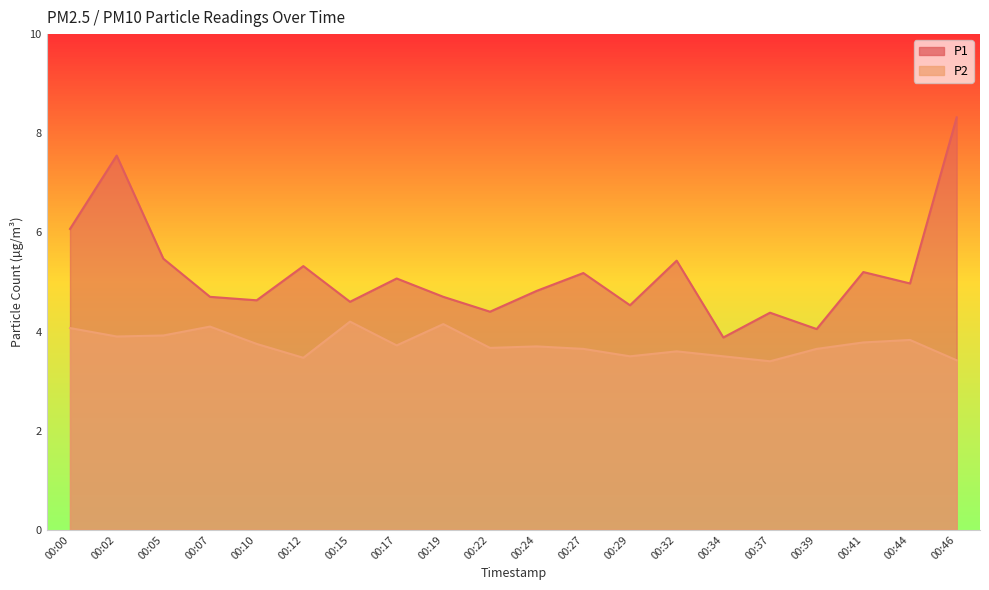

How many lines are shown in the chart?

2